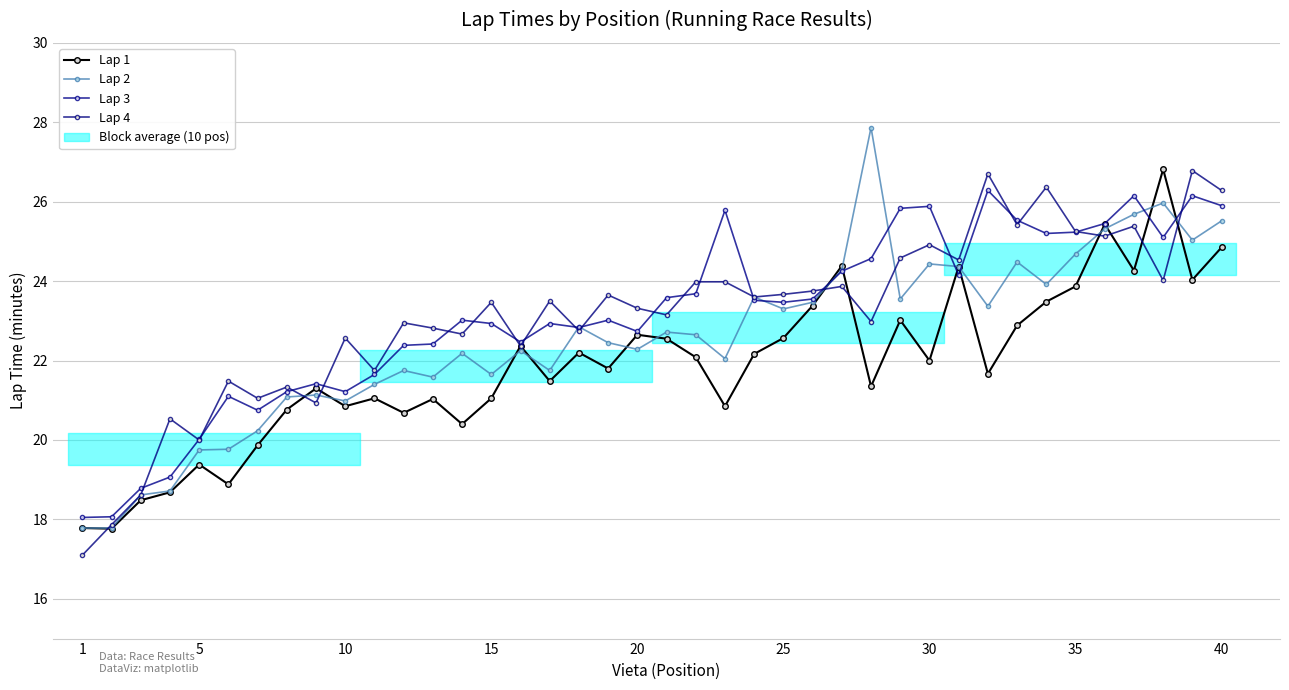

What is the sum of all Lap 2 values?

902.2